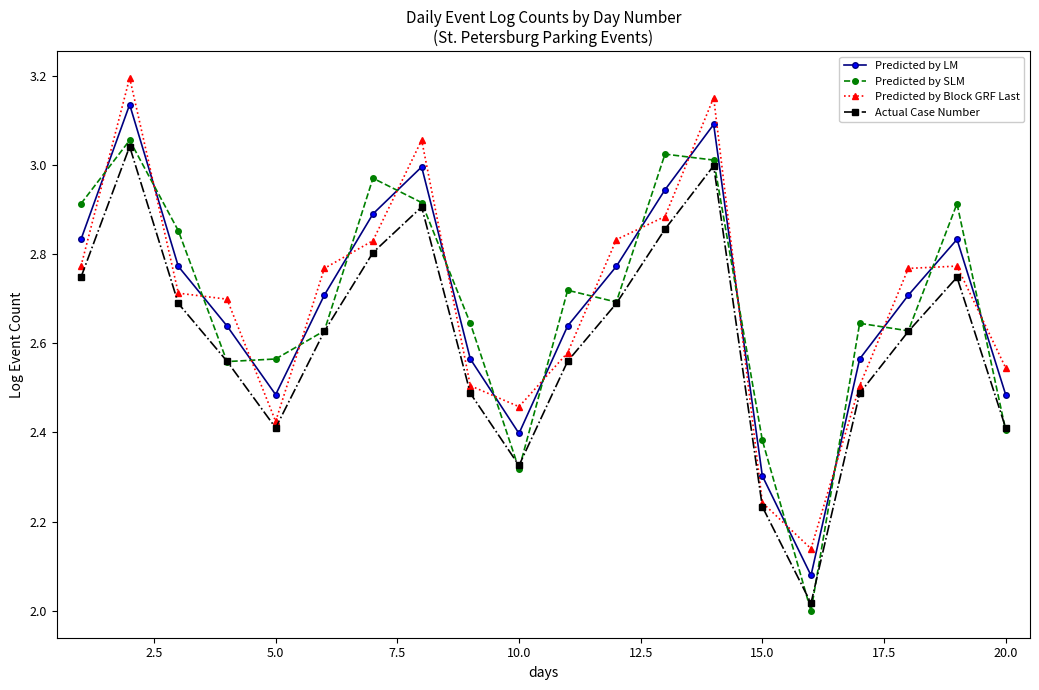

True or false: Actual Case Number and Predicted by LM intersect in this chart.

False